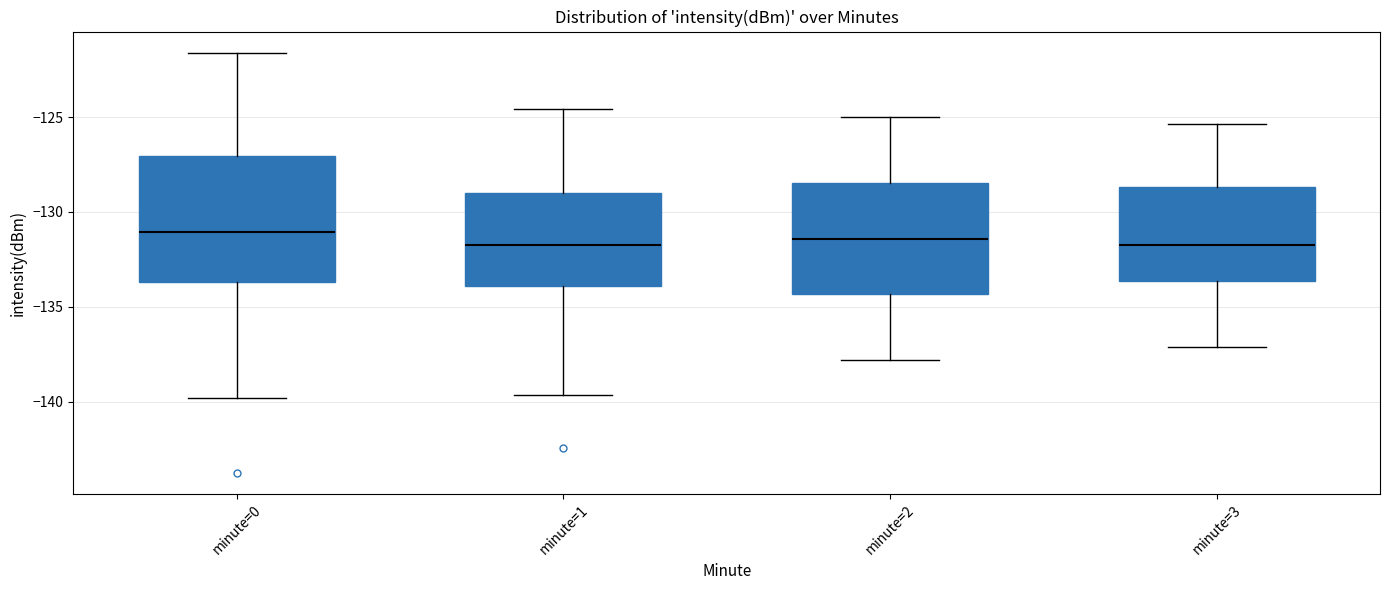

Reading left to right, transcribe this box plot: for each box, give where its median line is, the range the box spans, and where its two whiskers end, as read against the y-axis. The values are not printed on the chart, so give them approximately, as read against the axis.

minute=0: median -131.0, box -133.5 to -127.0, whiskers -140.0 to -121.5
minute=1: median -131.5, box -134.0 to -129.0, whiskers -139.5 to -124.5
minute=2: median -131.5, box -134.5 to -128.5, whiskers -138.0 to -125.0
minute=3: median -131.5, box -133.5 to -128.5, whiskers -137.0 to -125.5